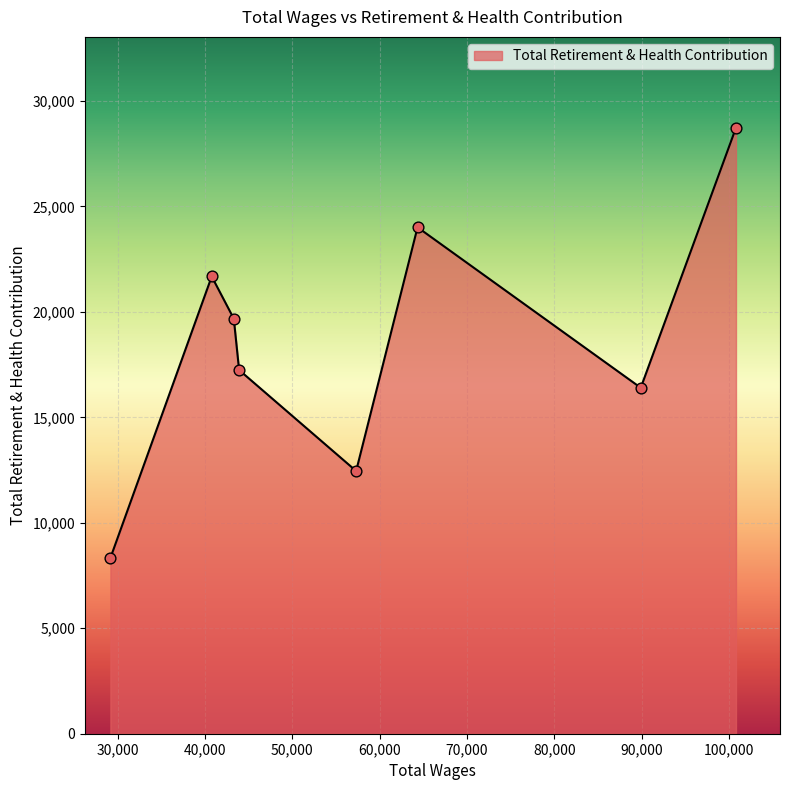

How many interior local valleys (lower than both neighbors) does the data have?

2